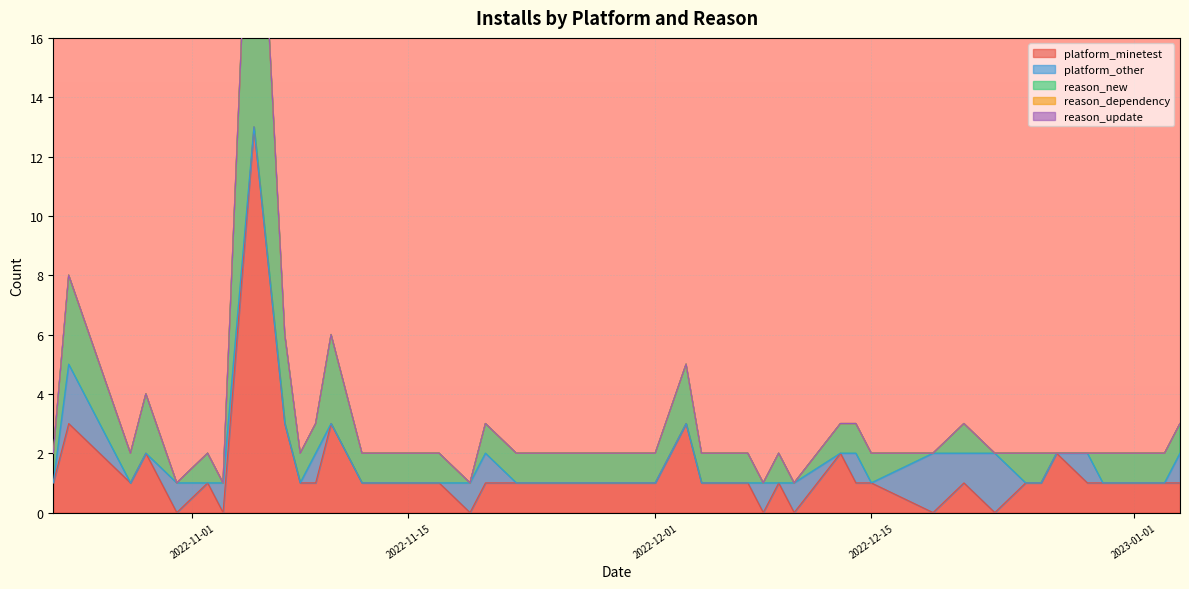

Where is reason_new nearest to the value 6?

2022-10-24